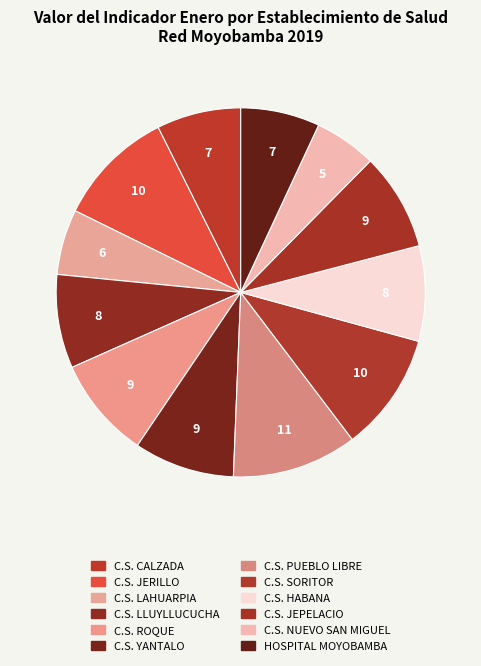

To the nearest percent, what is the combined percentage of C.S. YANTALO and HOSPITAL MOYOBAMBA?

16%